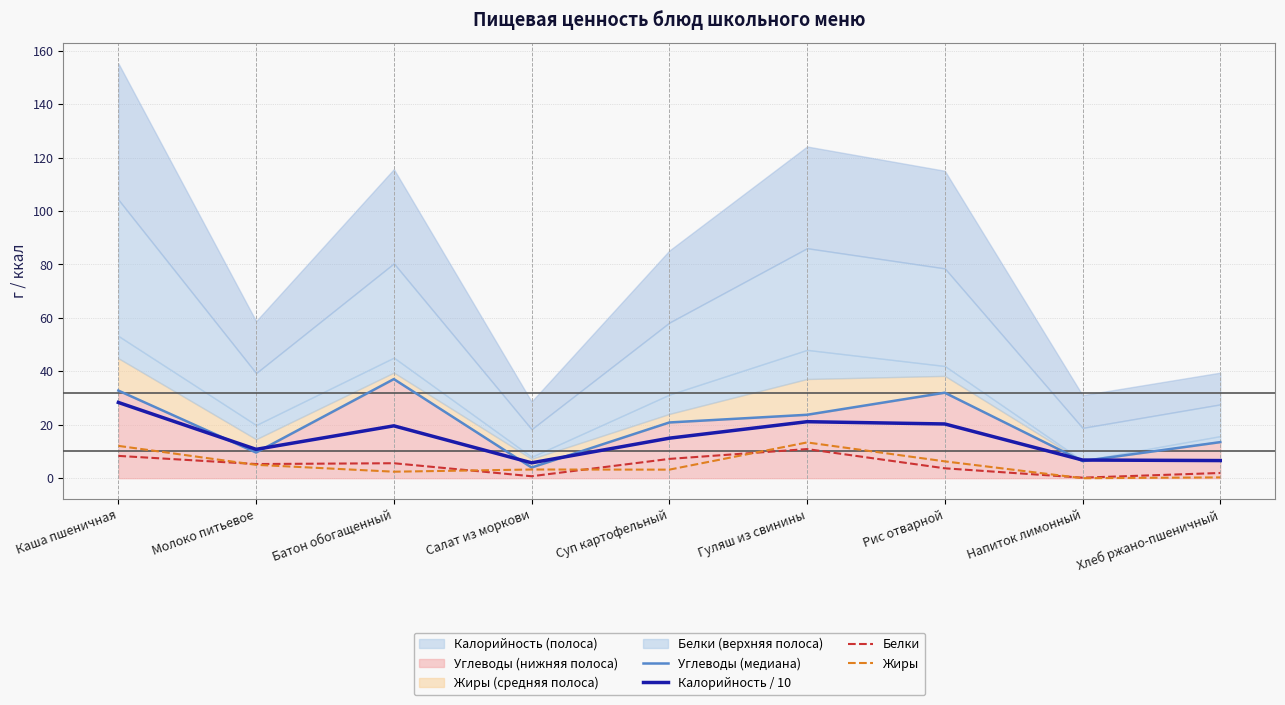

What is the sum of all Углеводы (медиана) values?

180.0